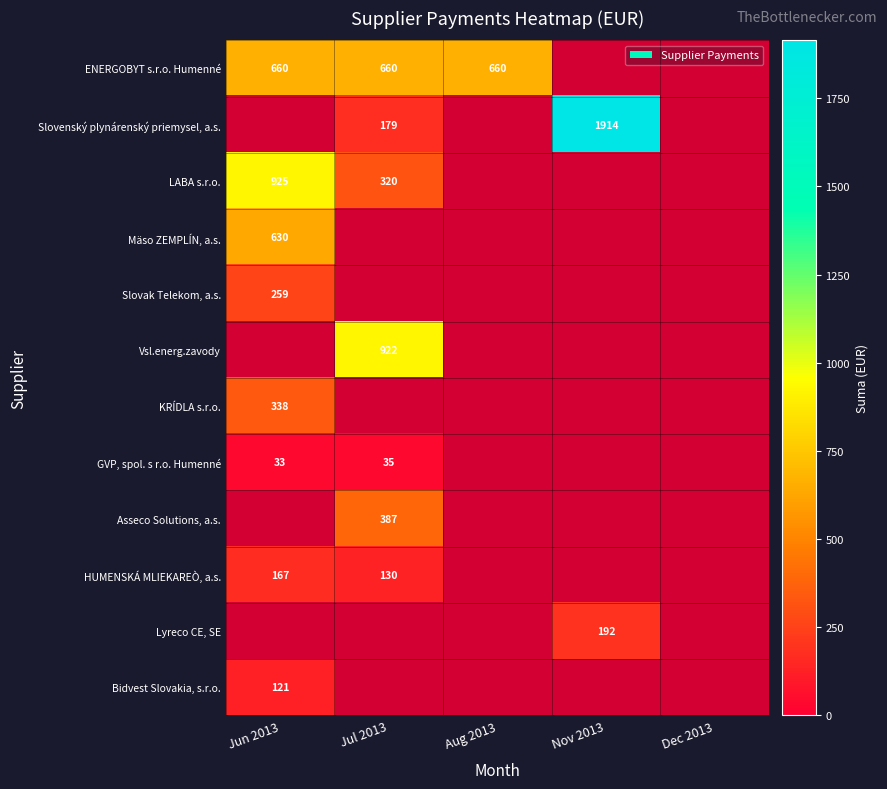

Between Jun 2013 and Dec 2013, which is larger?

Jun 2013